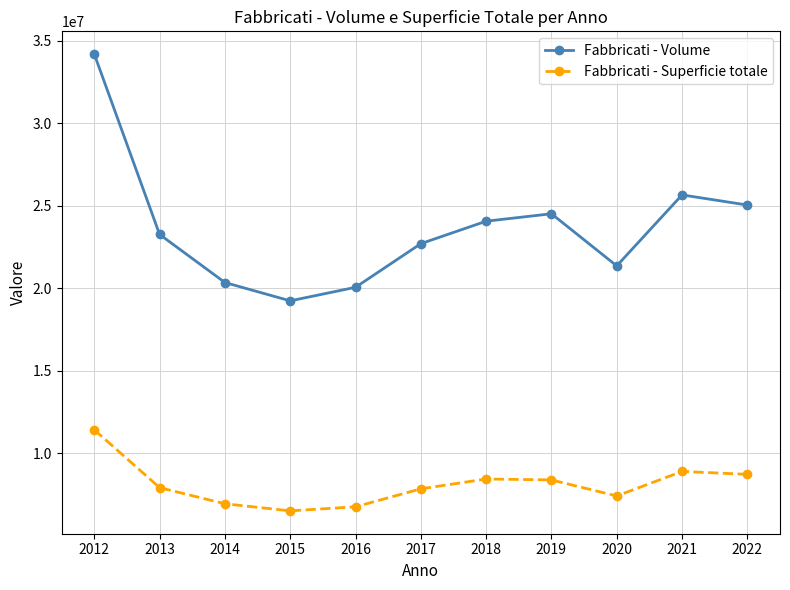

How many distinct data groups are displayed?

2